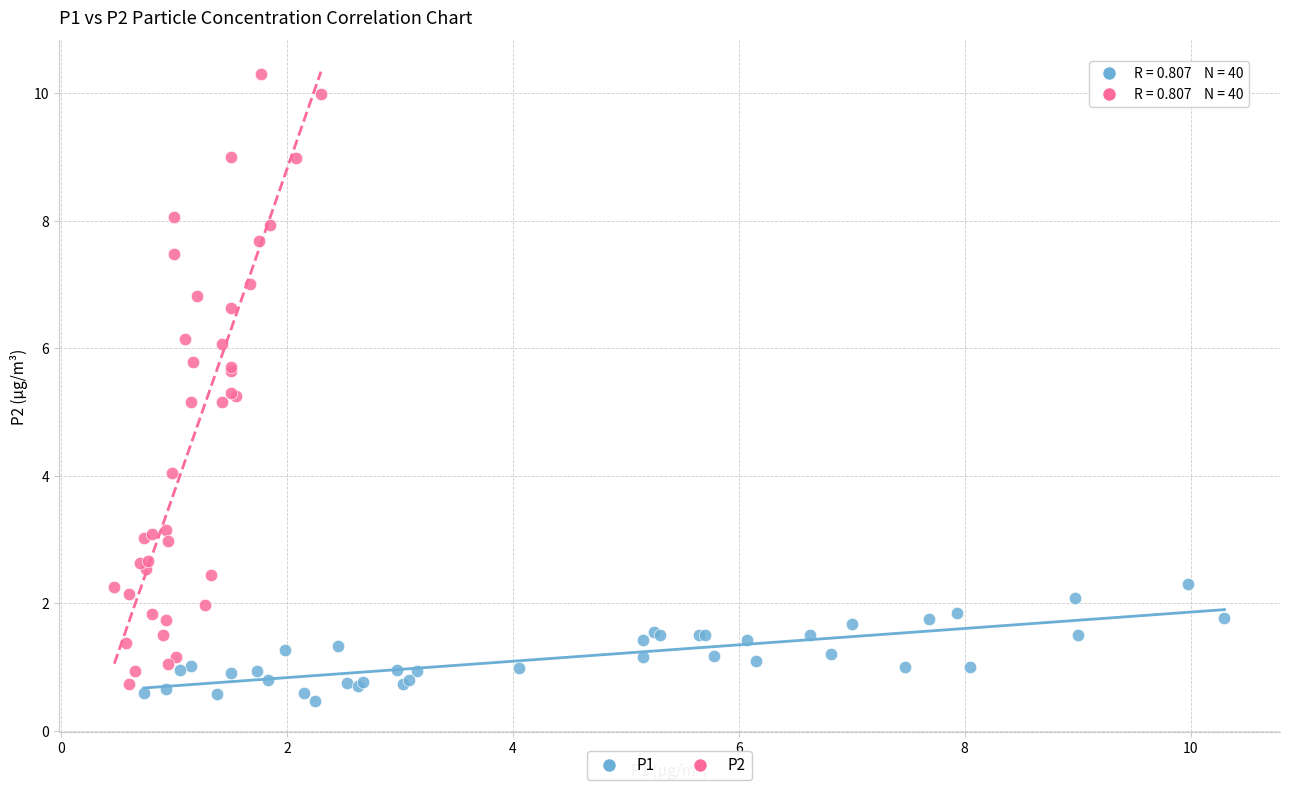

Which series has the widest spread of Y values?

P2